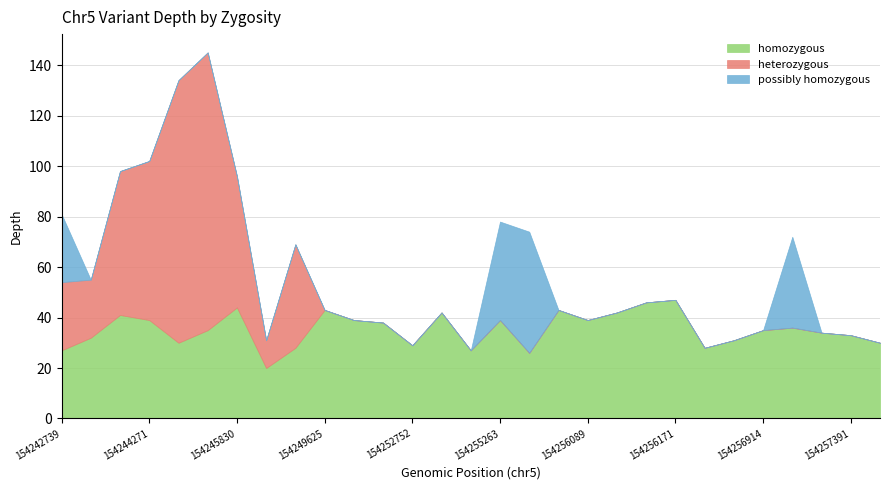

Which series ends up on top after the final intersection of possibly homozygous and homozygous?

homozygous